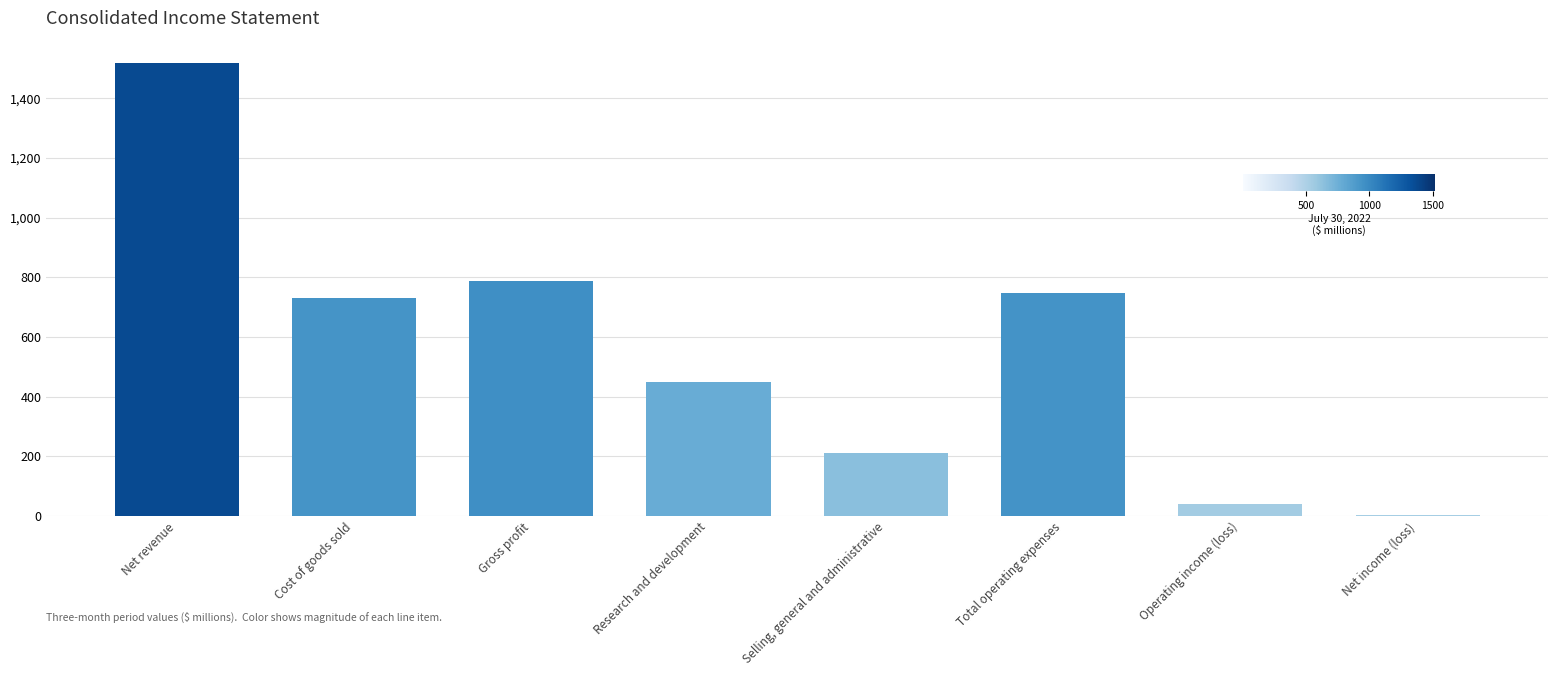

The value at Research and development is 449.0. True or false?

True